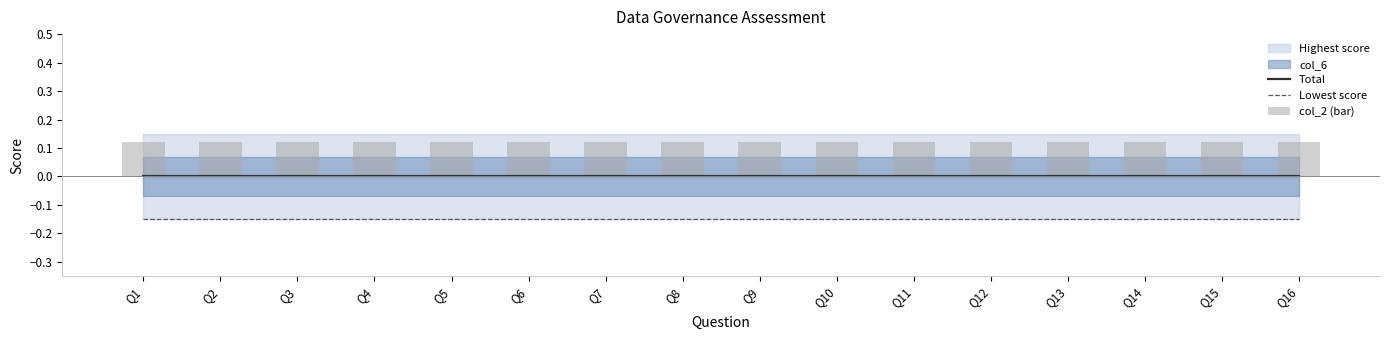

What is the value of the col_2 (bar) bar at the 13th from the left?

0.1